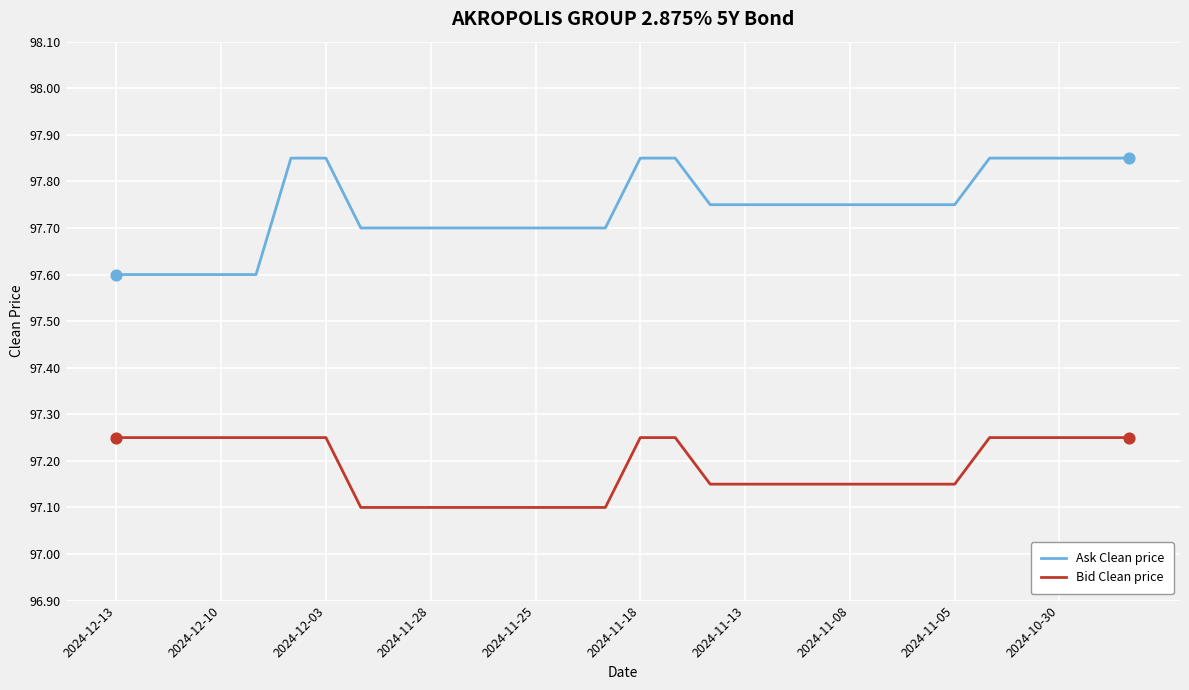

Which series has the largest total across all categories?

Ask Clean price